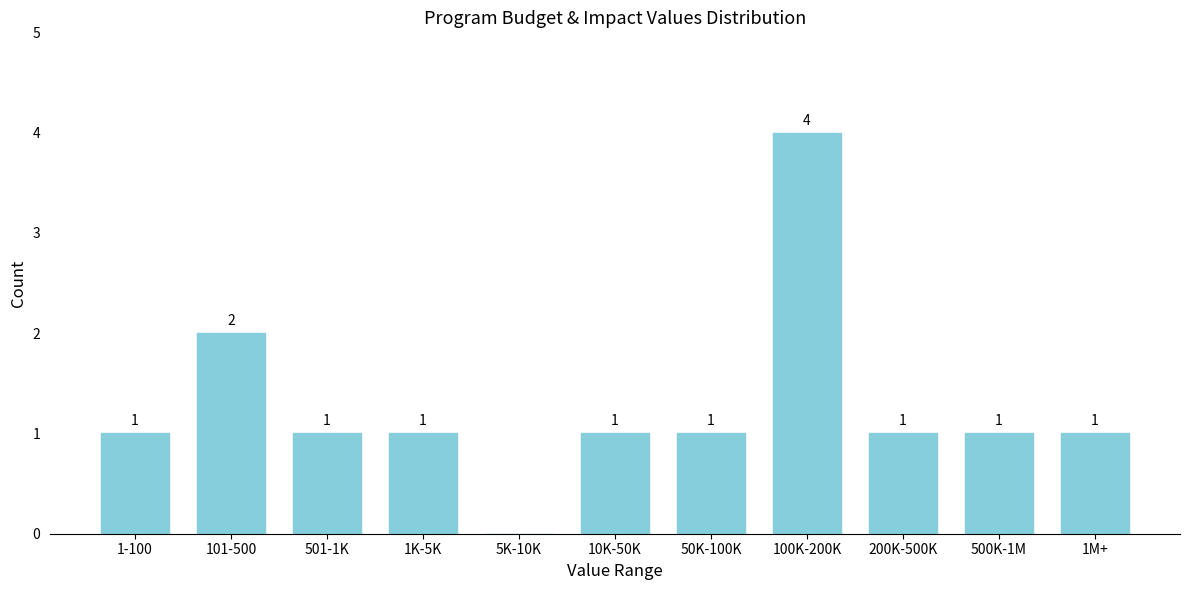

Reading left to right, what are all the values shown in this chart?

1-100=1	101-500=2	501-1K=1	1K-5K=1	5K-10K=0	10K-50K=1	50K-100K=1	100K-200K=4	200K-500K=1	500K-1M=1	1M+=1